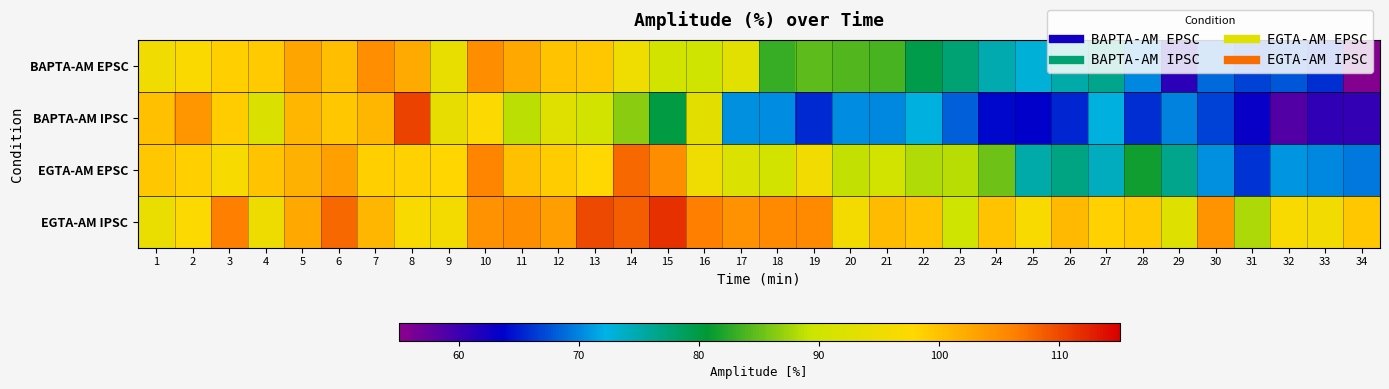

Reading left to right, extract all data points from this chart.

BAPTA-AM EPSC: 1=95.5	2=97.1	3=98.8	4=99.3	5=102.7	6=100.4	7=104.8	8=102.3	9=94.0	10=105.1	11=102.5	12=99.8	13=99.4	14=95.1	15=90.6	16=89.7	17=92.8	18=83.1	19=84.7	20=84.2	21=83.8	22=79.6	23=77.7	24=74.8	25=73.0	26=75.0	27=76.5	28=70.1	29=61.0	30=68.8	31=66.9	32=67.9	33=65.9	34=55.6
BAPTA-AM IPSC: 1=100.2	2=104.1	3=99.0	4=91.8	5=101.0	6=99.5	7=101.1	8=110.5	9=93.7	10=97.2	11=88.6	12=92.6	13=90.4	14=86.6	15=80.0	16=93.0	17=70.5	18=70.4	19=65.7	20=70.3	21=70.2	22=72.6	23=68.2	24=64.0	25=63.5	26=65.4	27=72.6	28=65.8	29=70.0	30=66.9	31=63.2	32=58.5	33=60.6	34=60.5
EGTA-AM EPSC: 1=99.5	2=98.7	3=96.5	4=99.8	5=101.5	6=103.1	7=98.6	8=98.5	9=97.9	10=105.8	11=100.2	12=99.0	13=97.9	14=107.8	15=105.0	16=95.2	17=92.0	18=90.6	19=95.7	20=88.8	21=90.5	22=88.3	23=88.5	24=85.4	25=75.0	26=76.8	27=74.1	28=81.4	29=76.4	30=70.5	31=66.2	32=70.7	33=70.2	34=69.4
EGTA-AM IPSC: 1=94.3	2=97.4	3=106.2	4=94.9	5=102.5	6=107.9	7=101.0	8=96.9	9=95.8	10=104.6	11=105.1	12=103.3	13=109.9	14=108.6	15=111.7	16=106.3	17=104.7	18=105.3	19=105.4	20=95.8	21=100.6	22=100.0	23=89.8	24=100.0	25=96.7	26=100.8	27=98.4	28=99.2	29=92.4	30=104.4	31=87.8	32=96.7	33=95.8	34=99.3